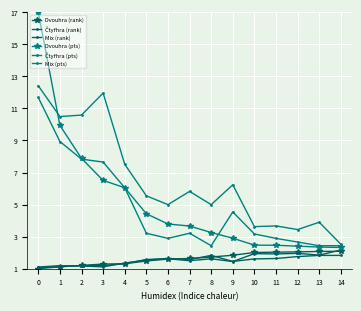

Rank the series at 11 from lowest to highest value.

Mix (rank), Čtyřhra (rank), Dvouhra (rank), Dvouhra (pts), Mix (pts), Čtyřhra (pts)